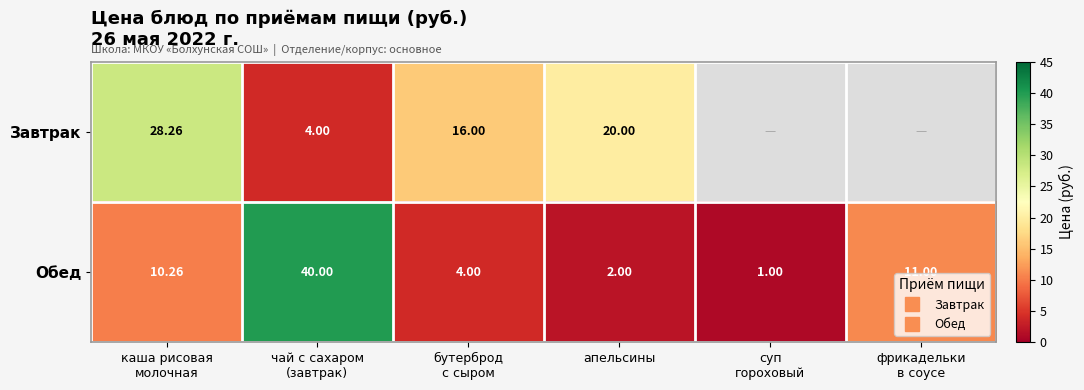

How many values in Завтрак are above zero?

4